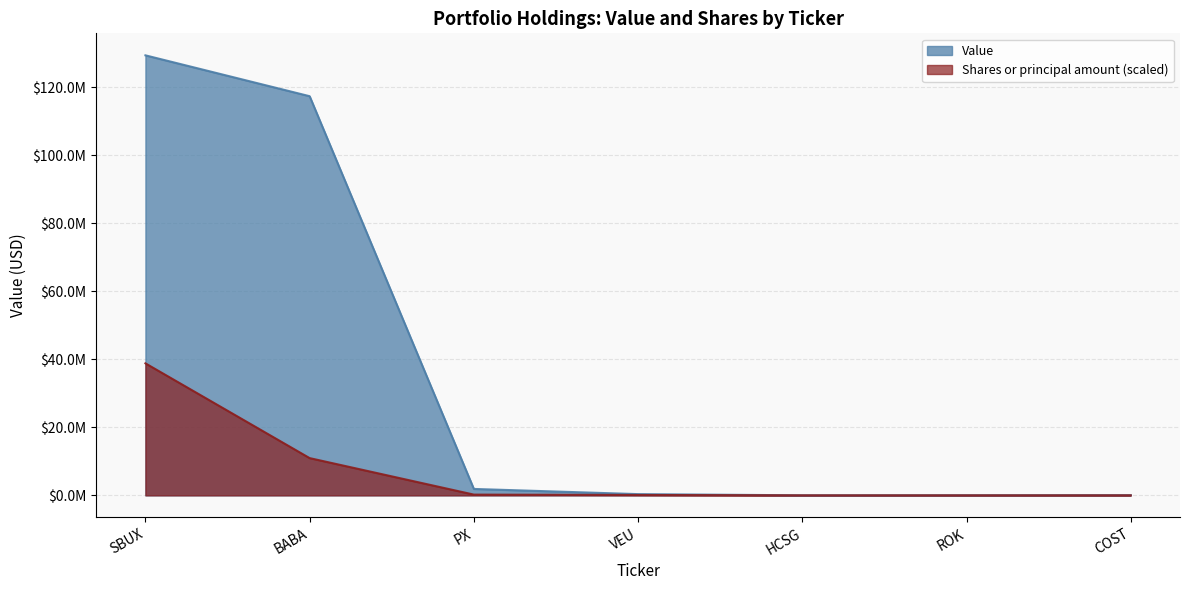

What is the difference between the maximum and minimum values in the Shares or principal amount series?

38822360.8